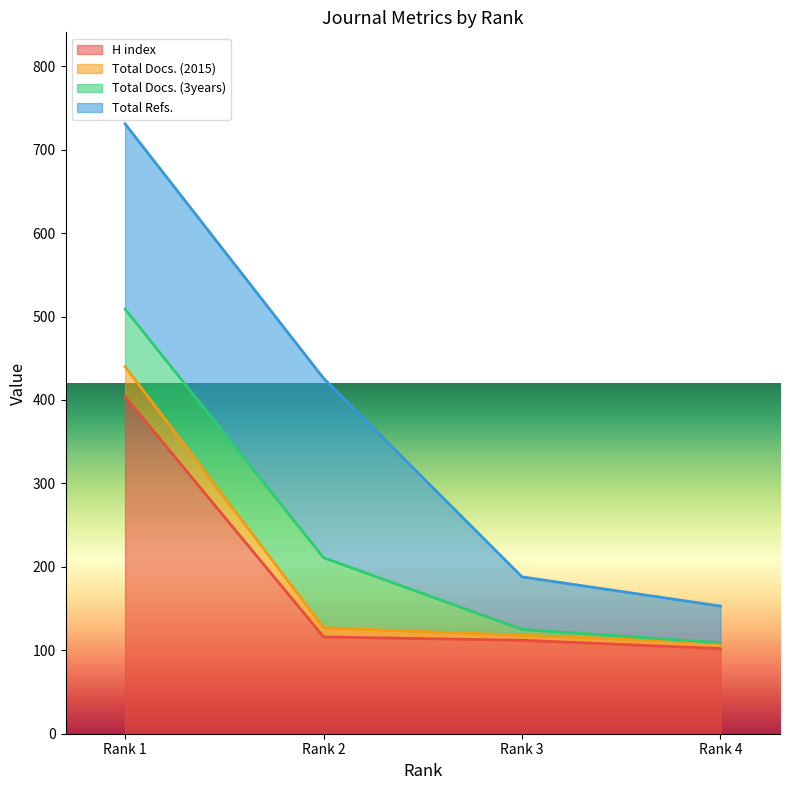

True or false: Total Docs. (2015) and Total Refs. cross at least once.

False